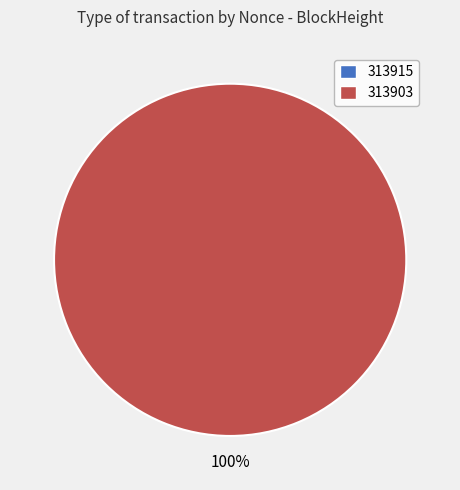

To the nearest percent, what is the difference between the 313903 and 313915 slice percentages?

100%